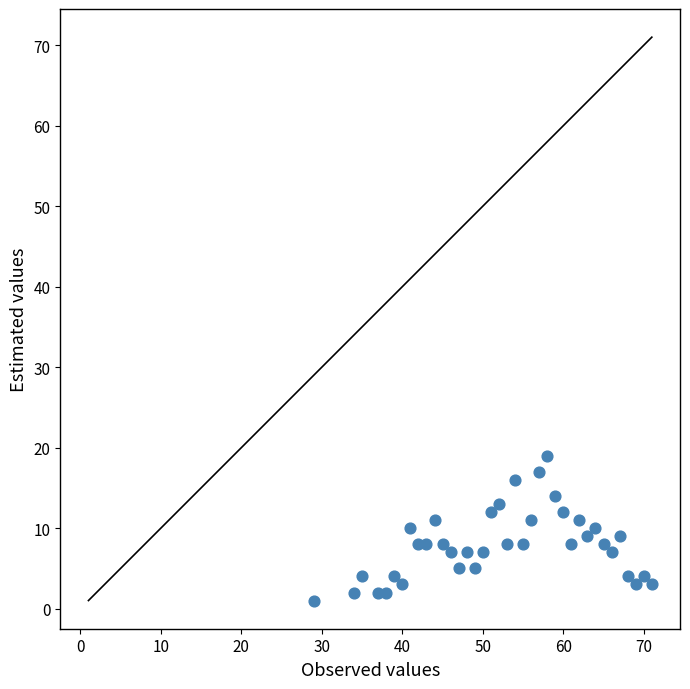

What is the range of X values (max minus min)?

42